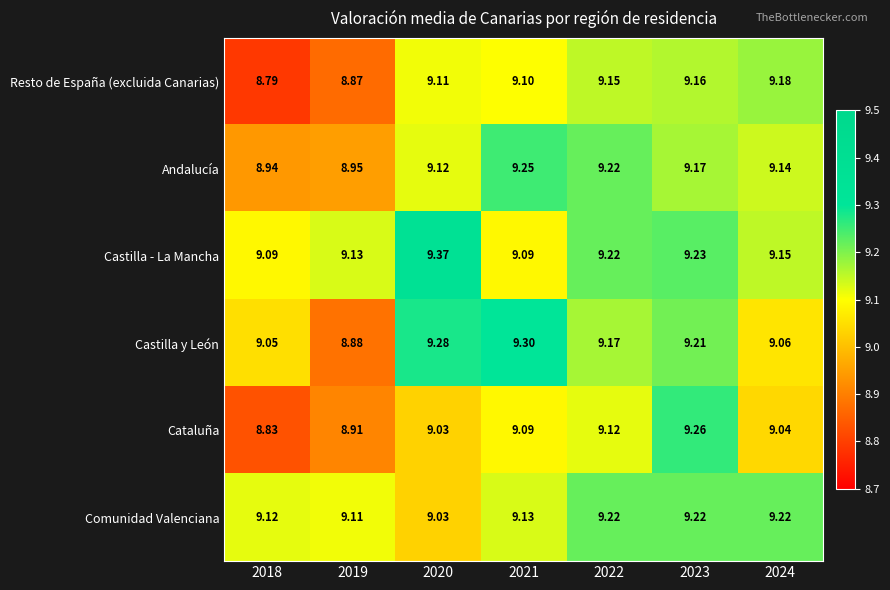

Which series has the largest total across all categories?

Castilla - La Mancha